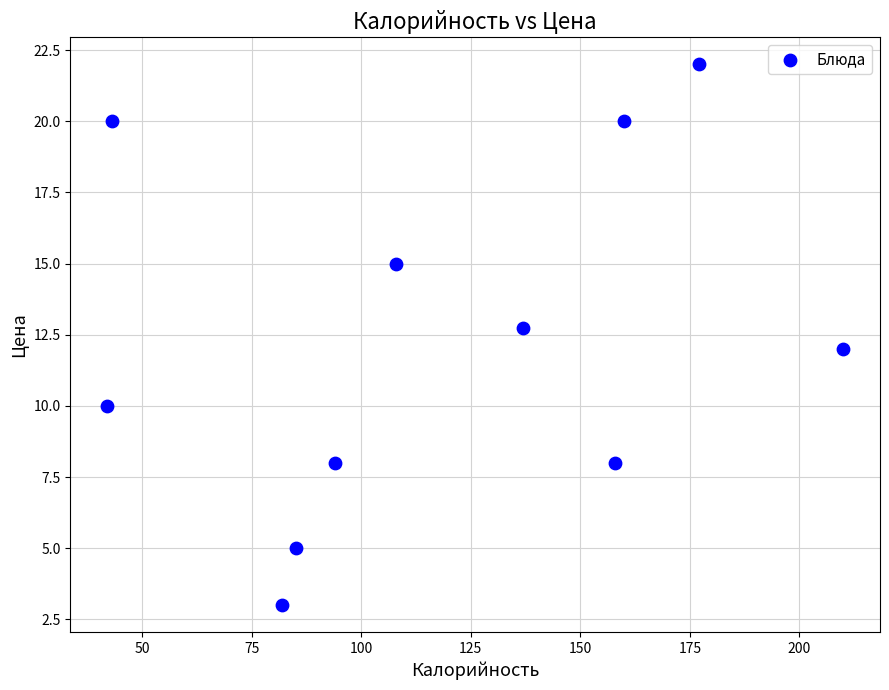

What is the range of X values (max minus min)?

168.0